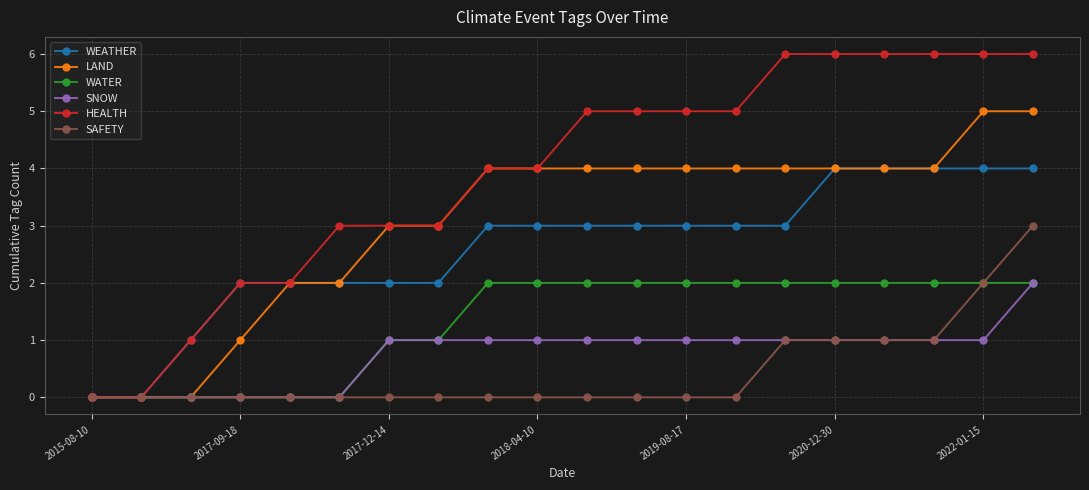

What is the value of the LAND point at the 14th from the left?

4